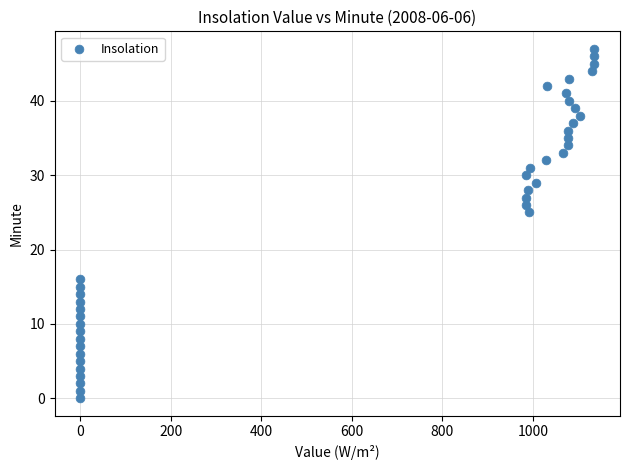

What Y value in the scatter plot is closest to 23?

25